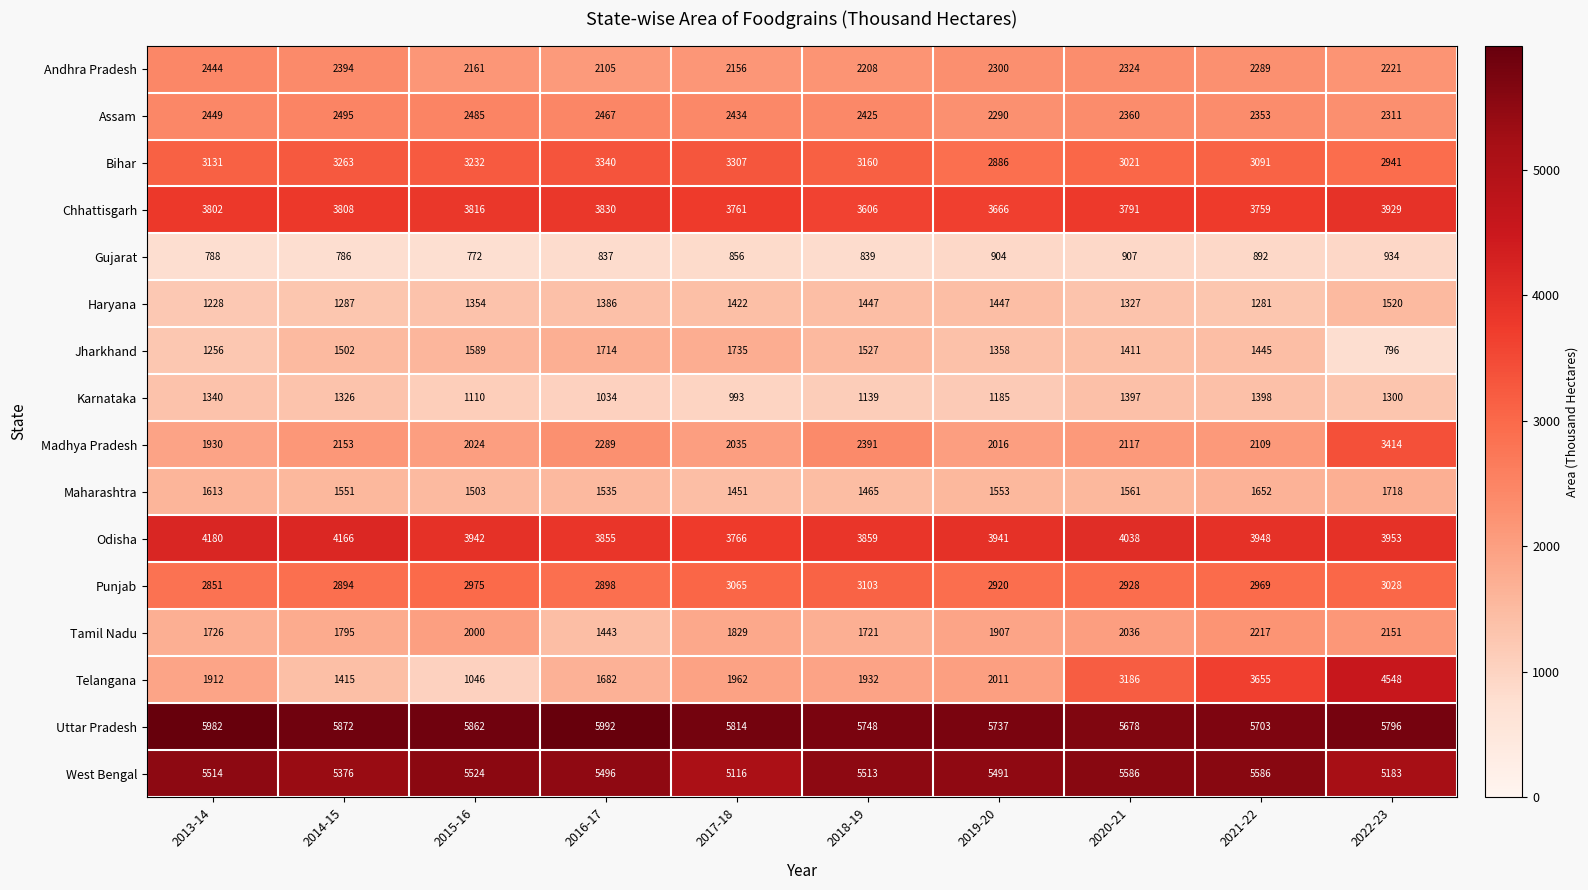

What is the total value across all series at 2019-20?

41612